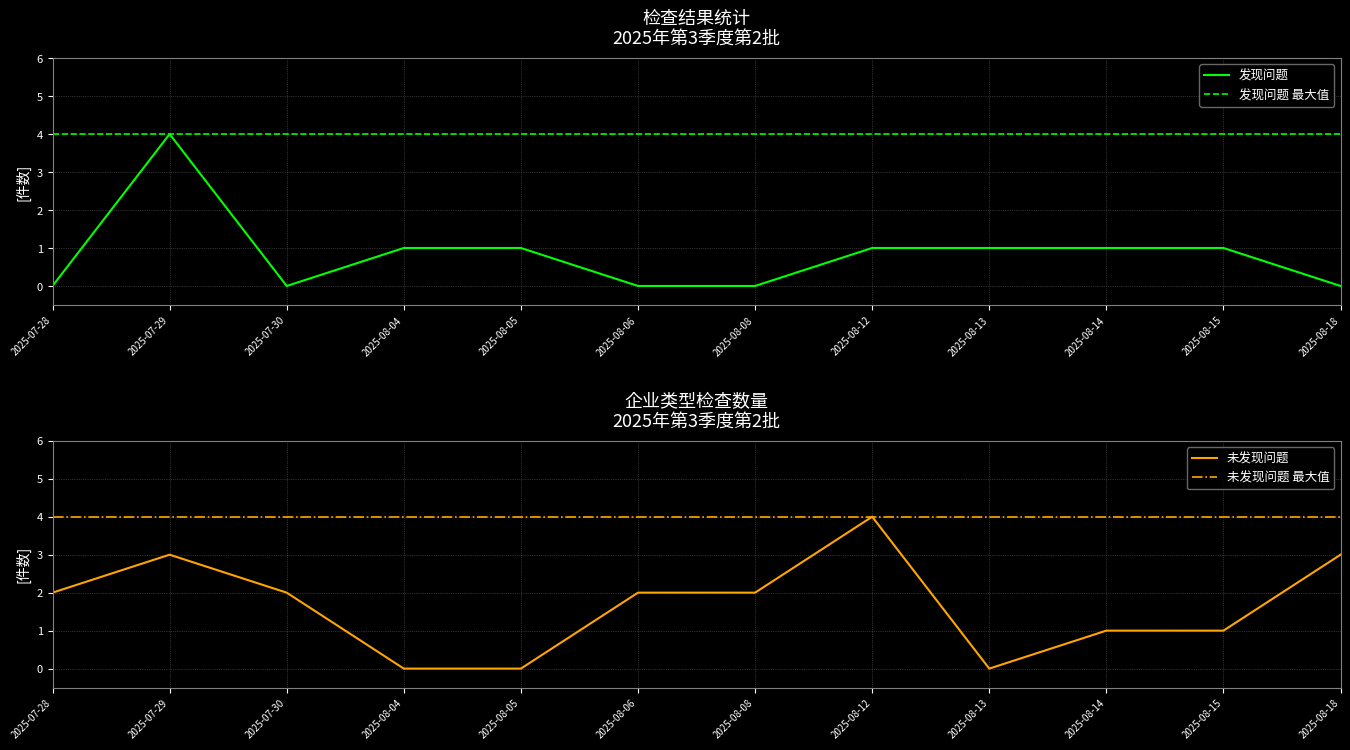

True or false: 发现问题 最大值 has a value of 4 at 2025-08-08.

True